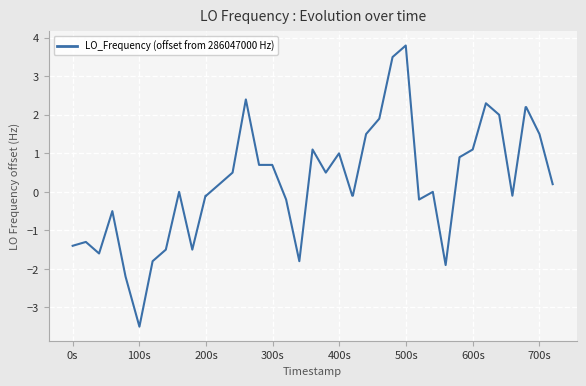

What is the difference between the maximum and minimum values?

7.3